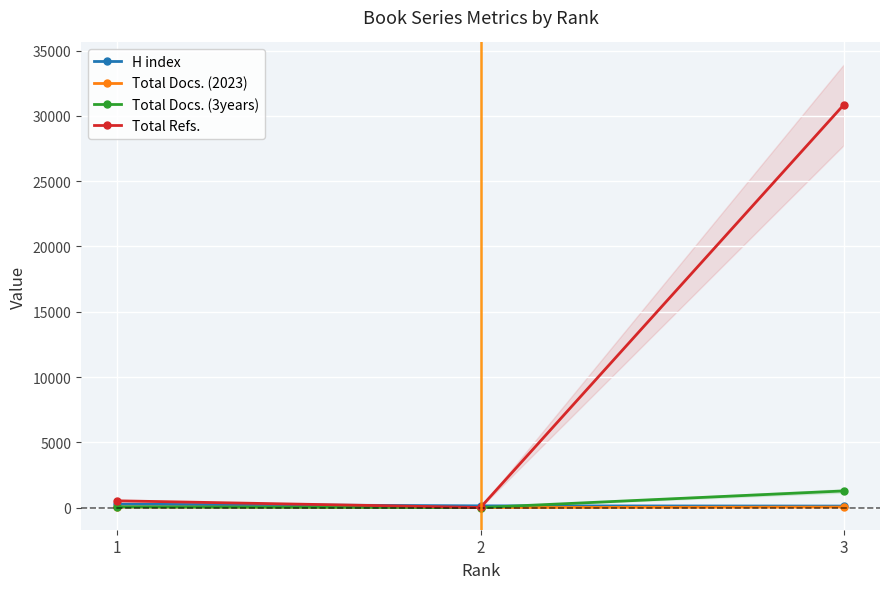

Which series changed the most between 1 and 2?

Total Refs.